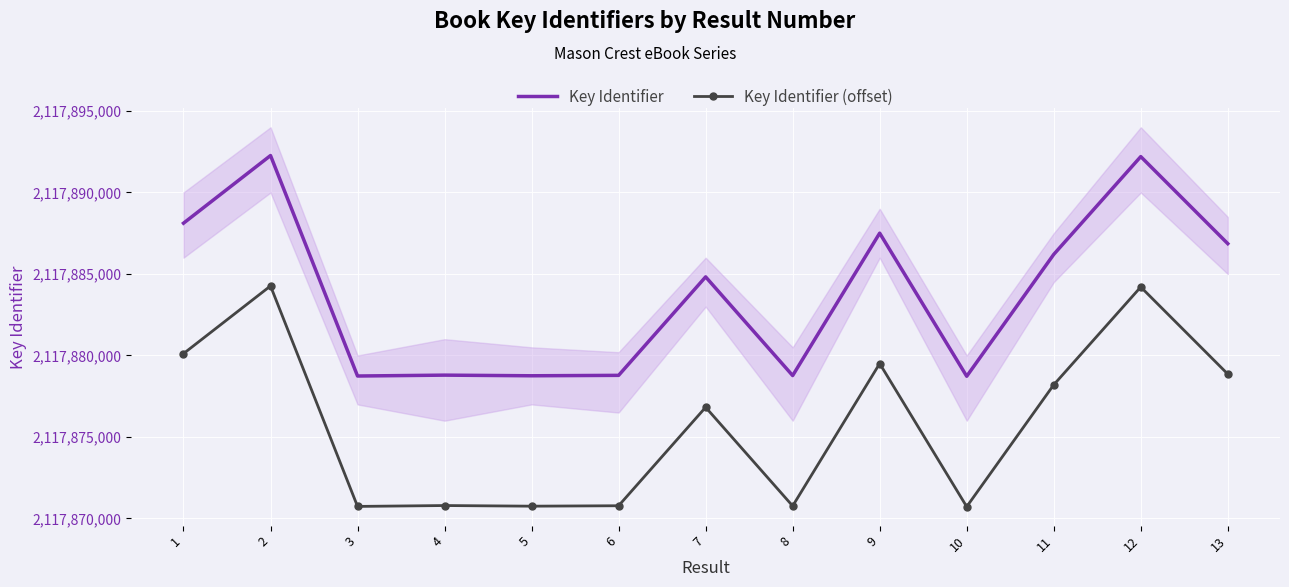

In Key Identifier, how many points are lower than both neighbors (excluding endpoints)?

4